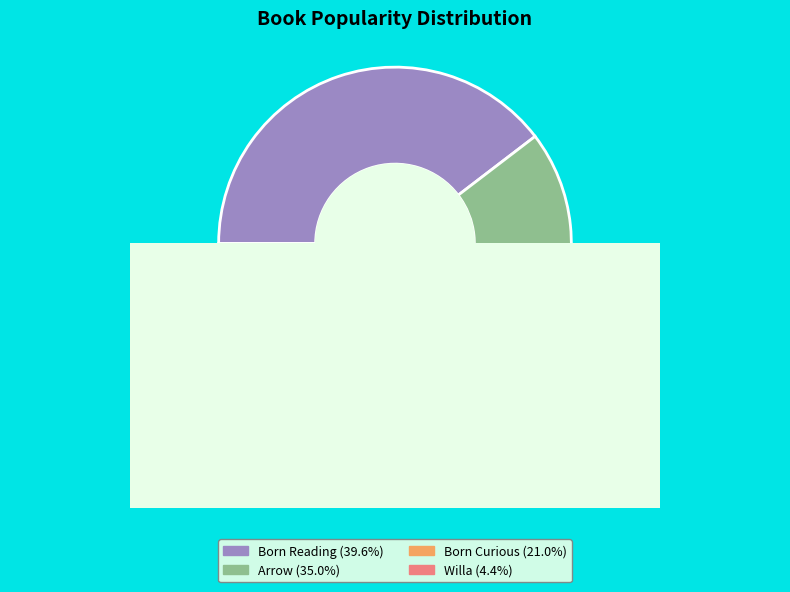

Does Arrow represent more than half of the total?

No